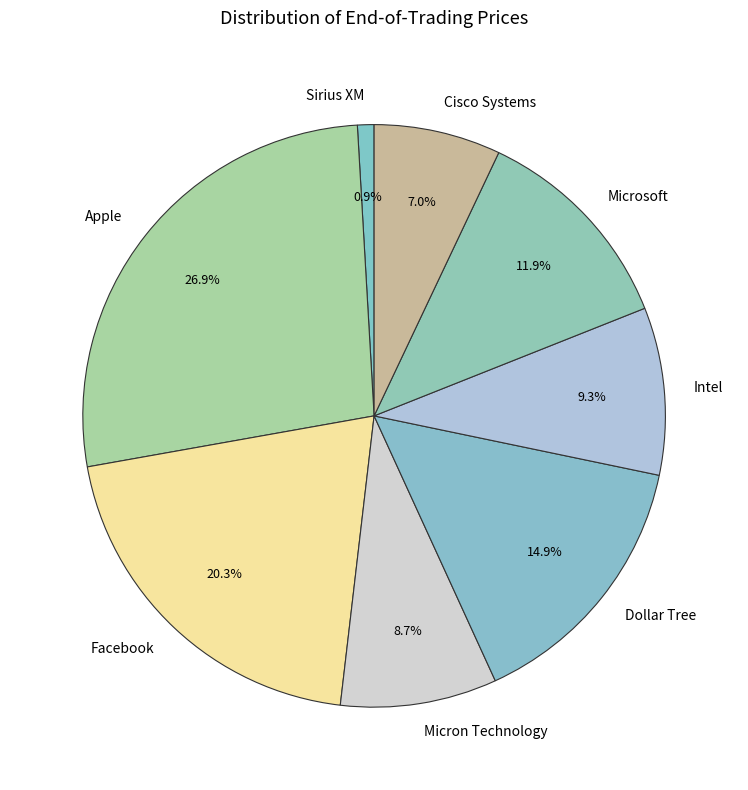

To the nearest percent, what is the difference between the Microsoft and Dollar Tree slice percentages?

3%